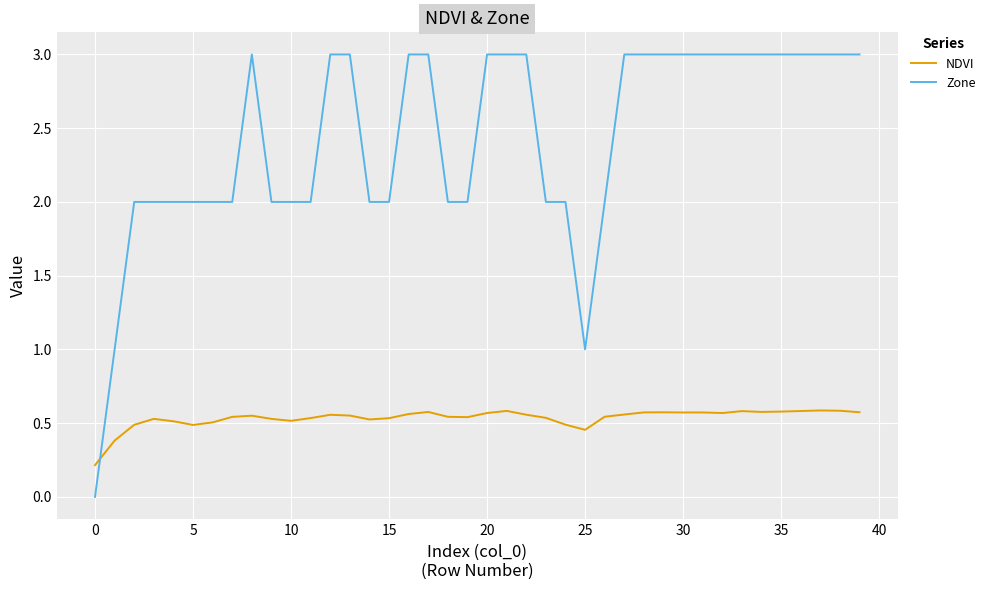

What is the highest value of the Zone series?

3.0